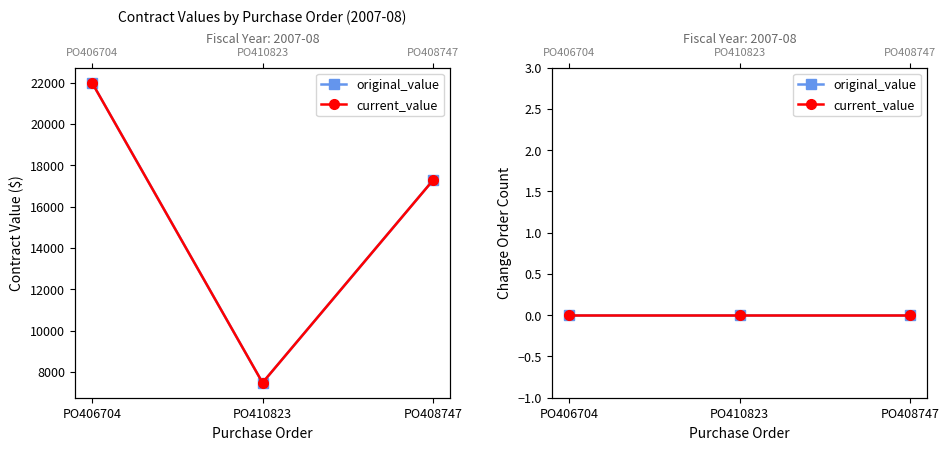

Which series has the widest spread of values?

original_value